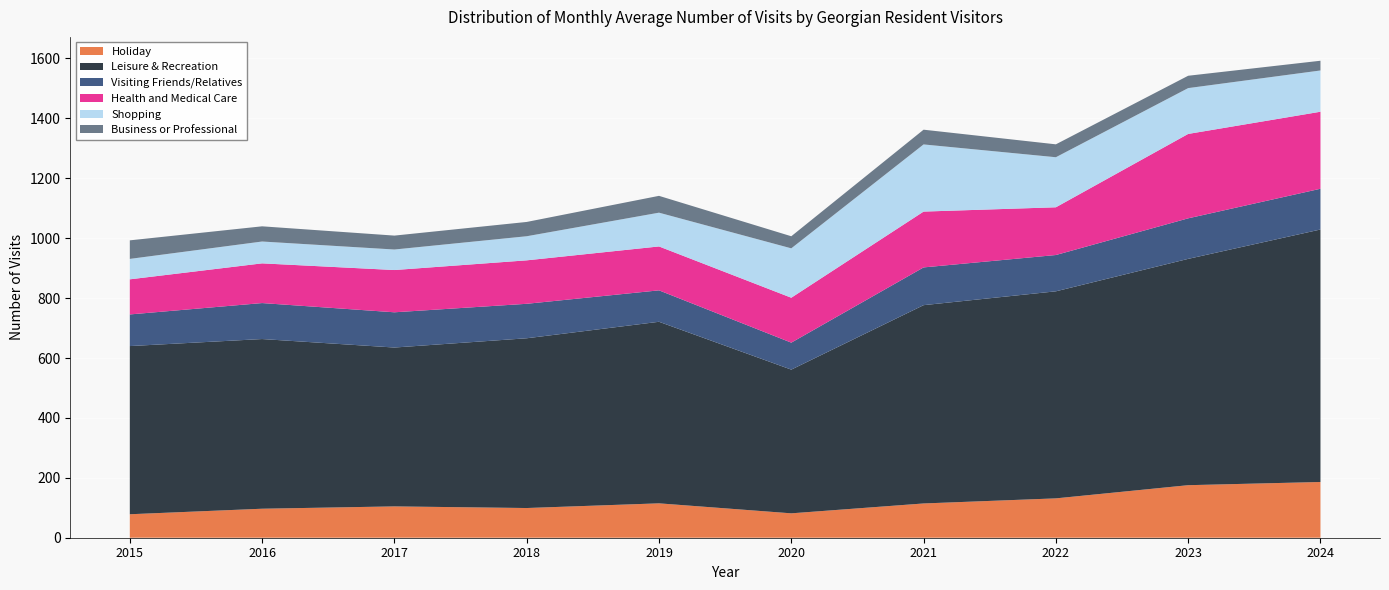

Reading left to right, transcribe all the data shown in this chart.

Holiday: 2015=78.4	2016=96.8	2017=104.6	2018=99.1	2019=114.8	2020=81.4	2021=114.4	2022=131.4	2023=175.4	2024=186.1
Leisure & Recreation: 2015=561.5	2016=566.5	2017=530.4	2018=566.7	2019=606.1	2020=479.8	2021=662.0	2022=691.2	2023=755.5	2024=842.9
Visiting Friends/Relatives: 2015=105.6	2016=120.1	2017=117.7	2018=115.1	2019=105.0	2020=90.1	2021=126.0	2022=121.2	2023=135.4	2024=136.0
Health and Medical Care: 2015=117.2	2016=132.6	2017=141.1	2018=145.1	2019=146.5	2020=150.0	2021=186.4	2022=159.3	2023=281.8	2024=257.1
Shopping: 2015=68.2	2016=72.9	2017=68.5	2018=80.4	2019=112.8	2020=164.9	2021=224.2	2022=167.1	2023=153.0	2024=137.8
Business or Professional: 2015=61.9	2016=50.7	2017=46.4	2018=47.7	2019=56.2	2020=40.3	2021=49.2	2022=43.1	2023=41.2	2024=32.5